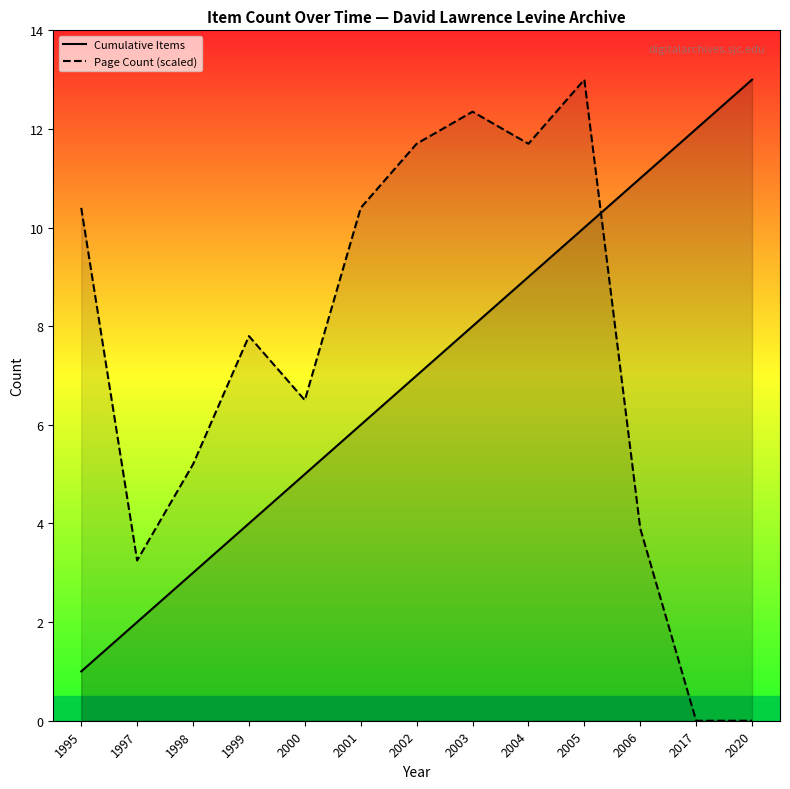

Rank the series by their average value, from highest to lowest.

Page Count (scaled), Cumulative Items